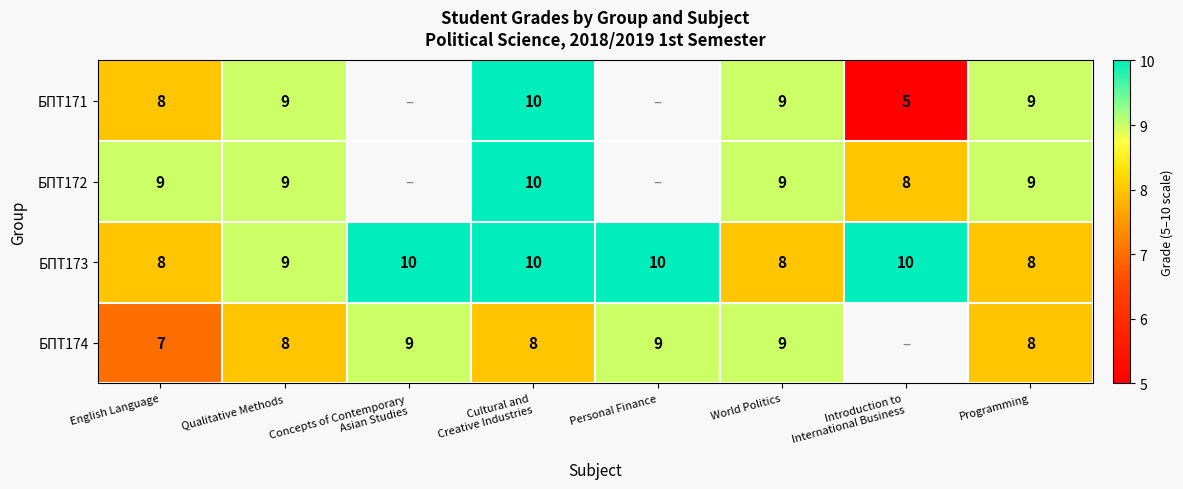

What is the lowest value of the БПТ173 series?

8